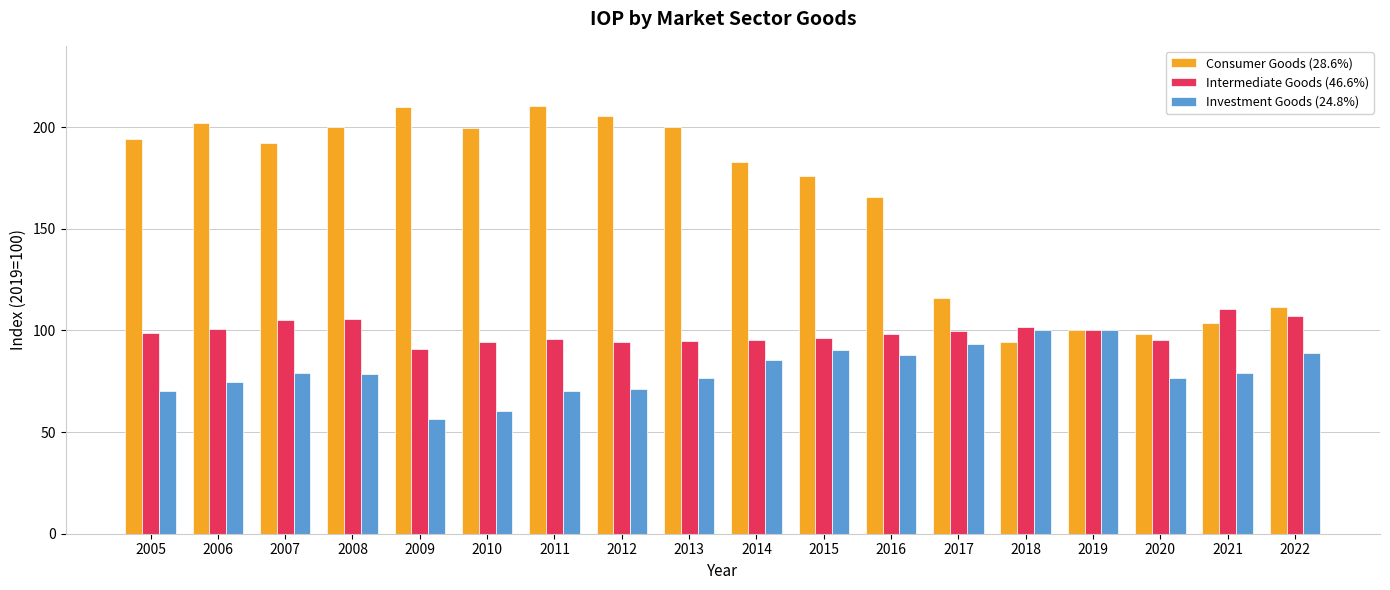

Is it true that Consumer Goods (28.6%) equals 134.4 at 2019?

False